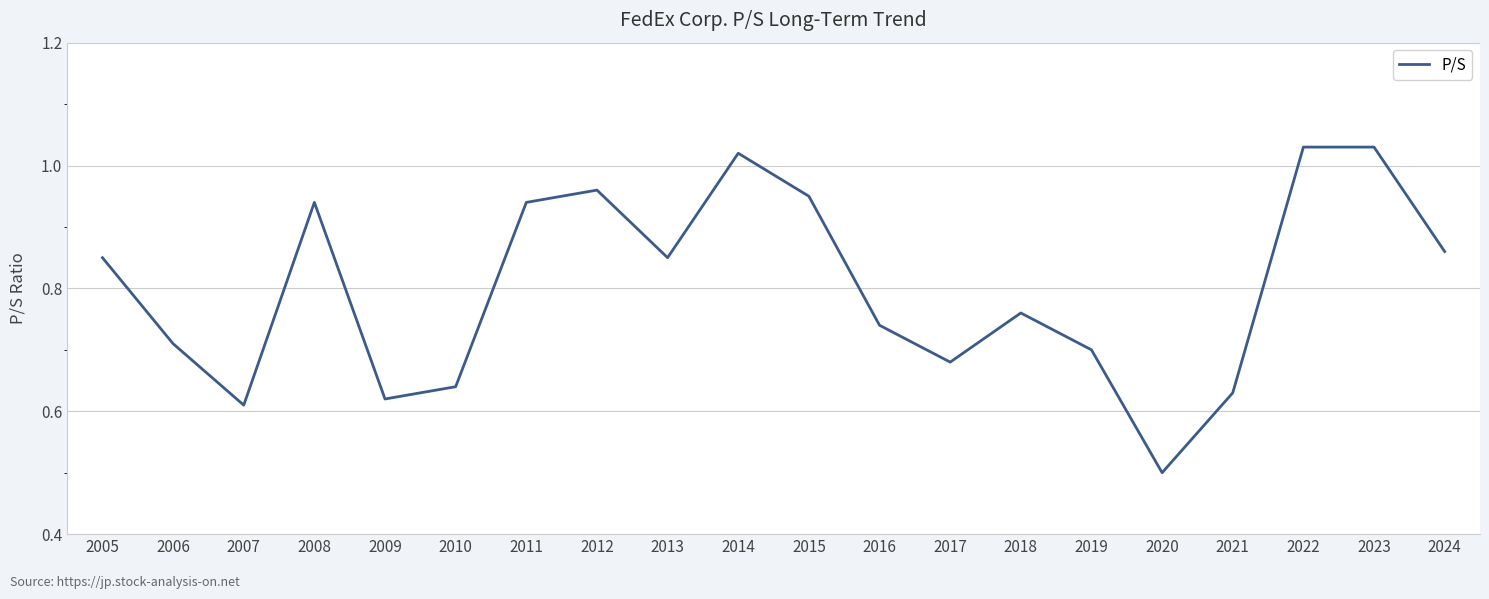

Where is the first local minimum?

2007